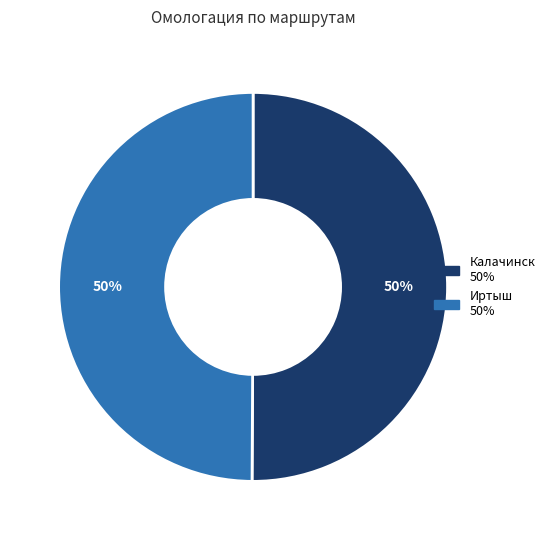

Approximately how many times larger is the value at Калачинск compared to Иртыш?

1.0